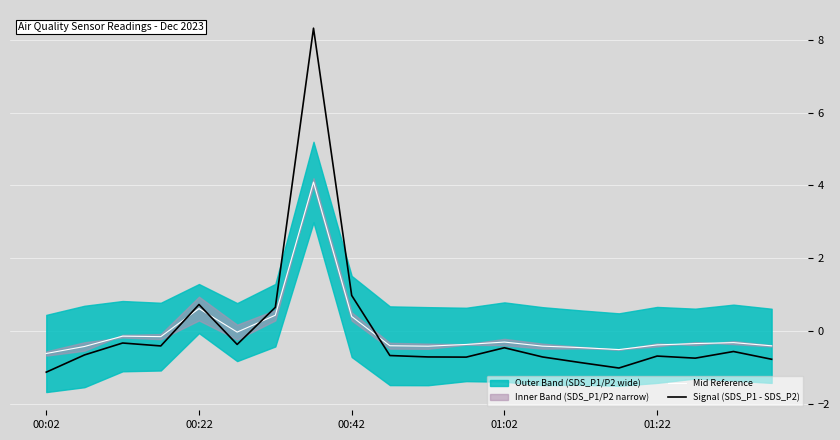

Is this an area chart (filled region under the line)?

No